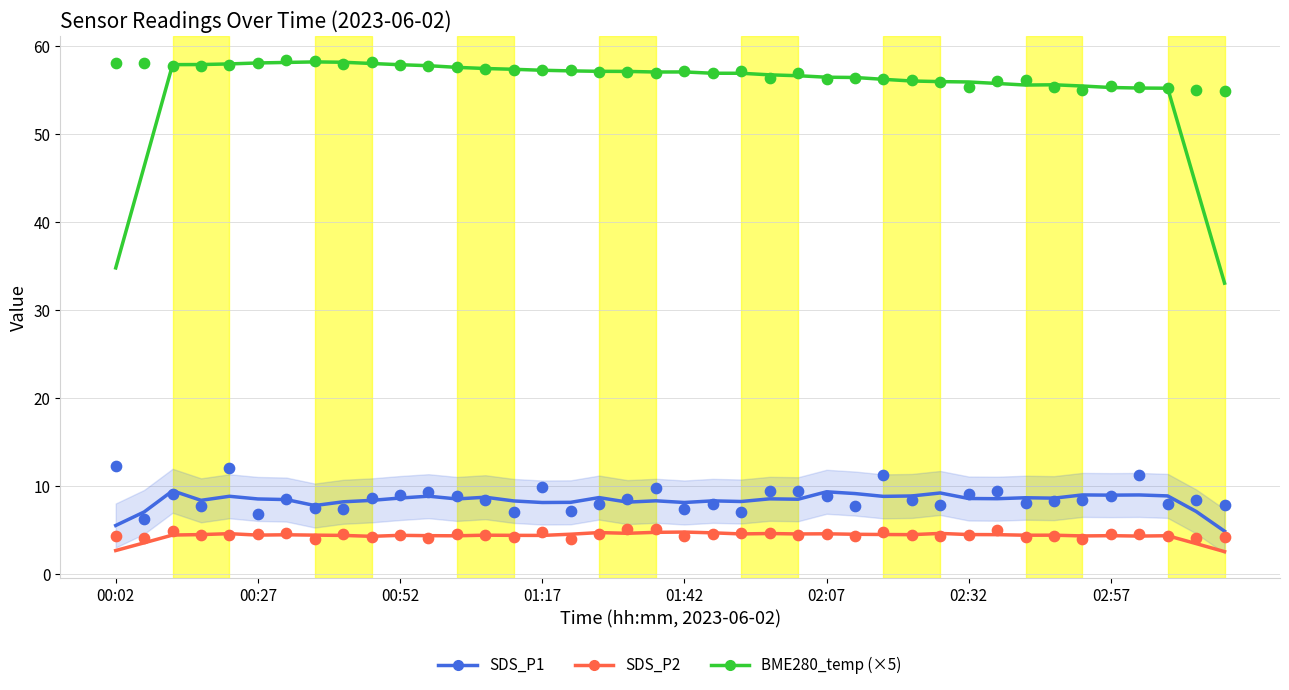

What are all the series names shown in the legend?

SDS_P1, SDS_P2, BME280_temp (×5)